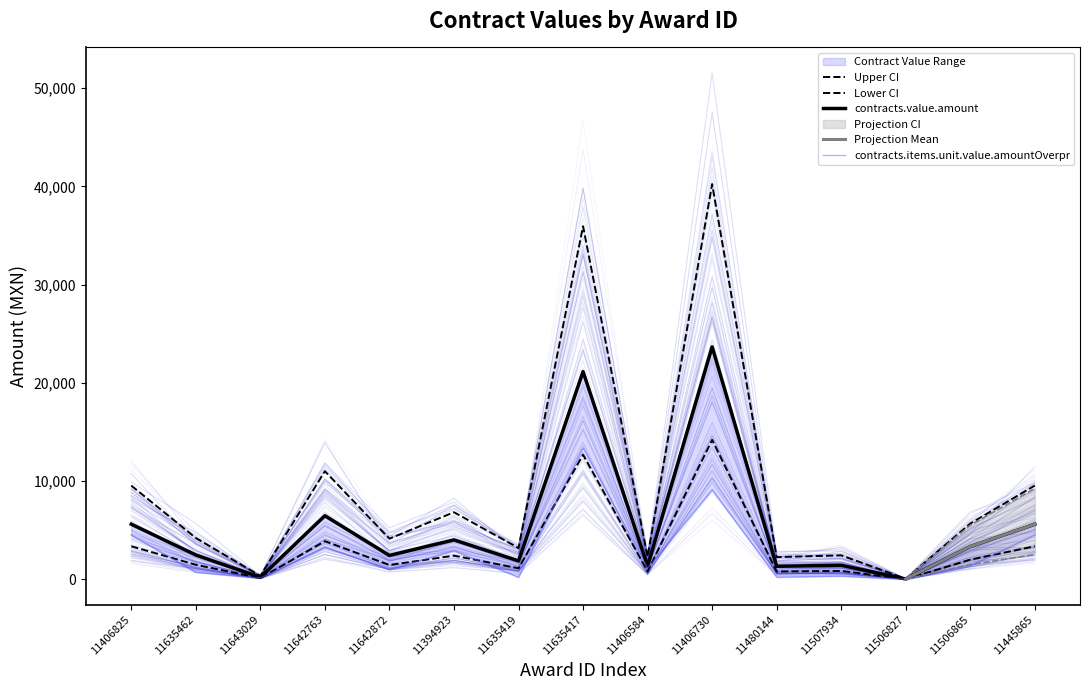

What position from the left is 11394923?

6